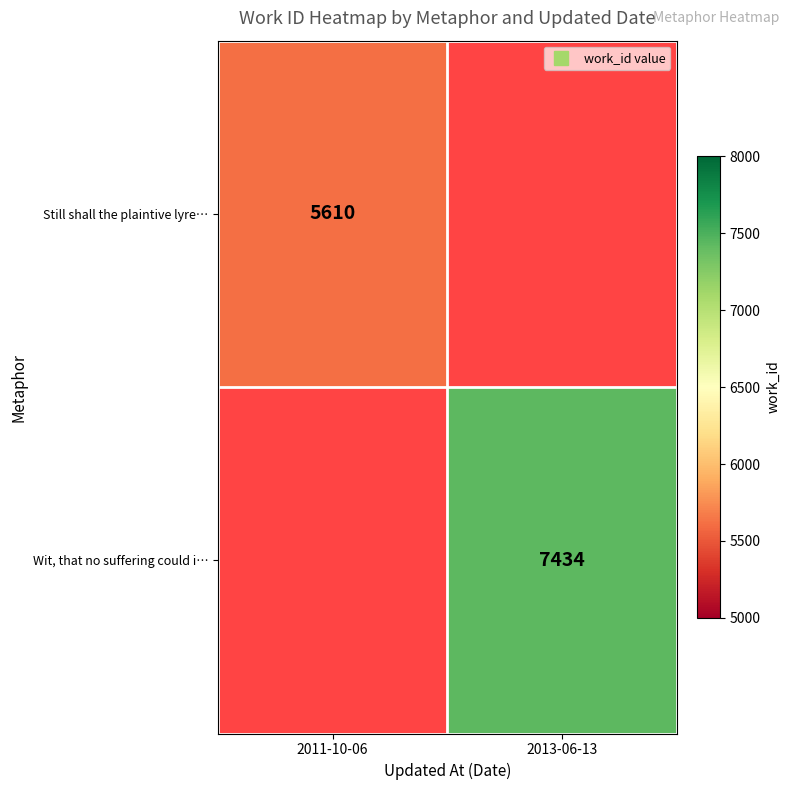

What is the smallest value displayed?

5610.0